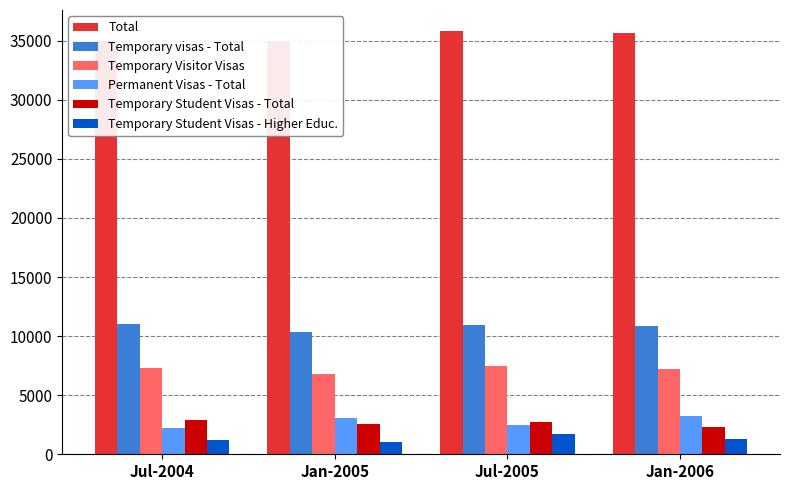

At which label does Temporary Student Visas - Higher Educ. reach its minimum?

Jan-2005